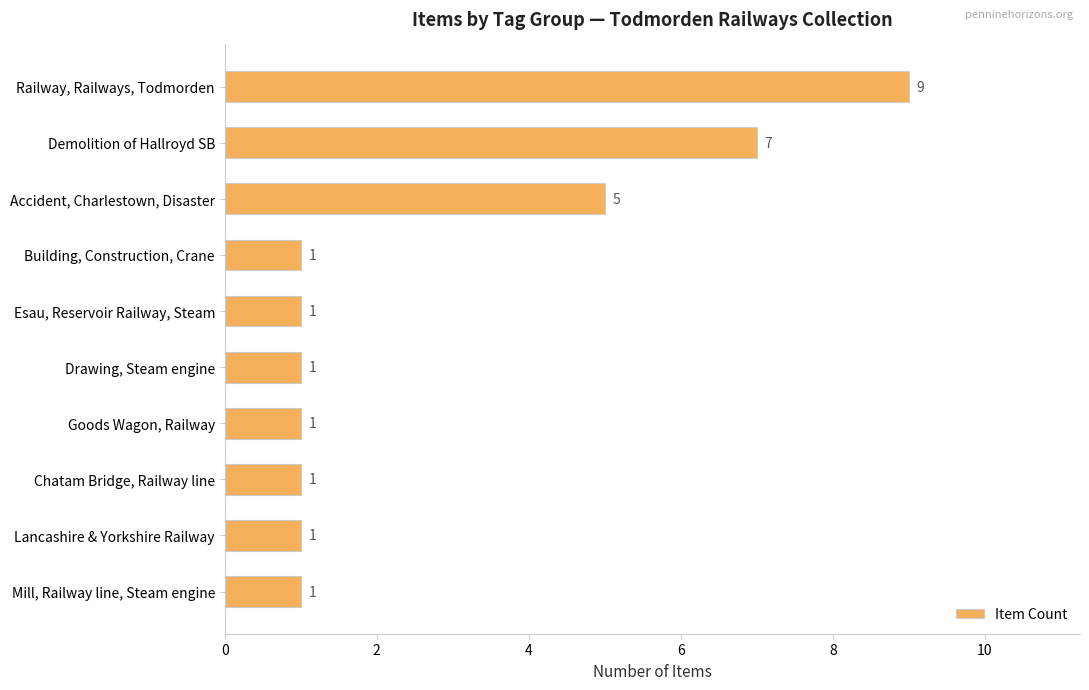

What is the sum of all values?

28